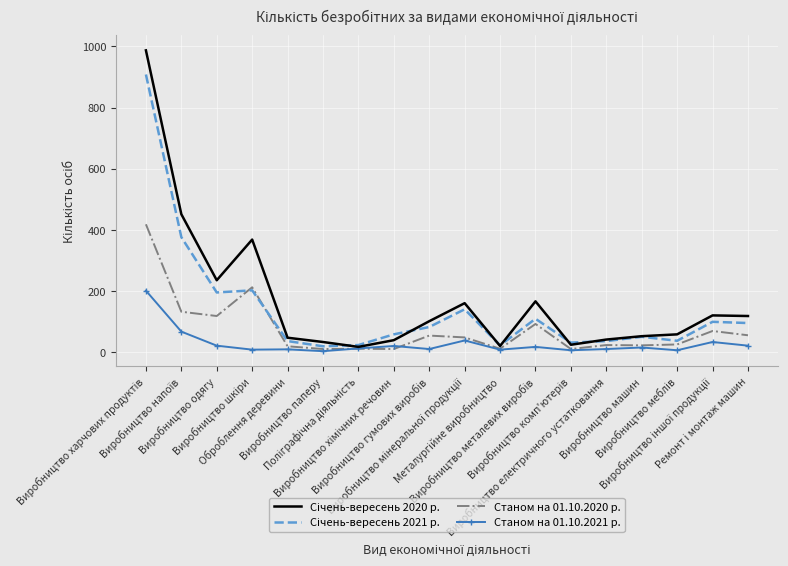

What is the maximum value shown in the chart?

987